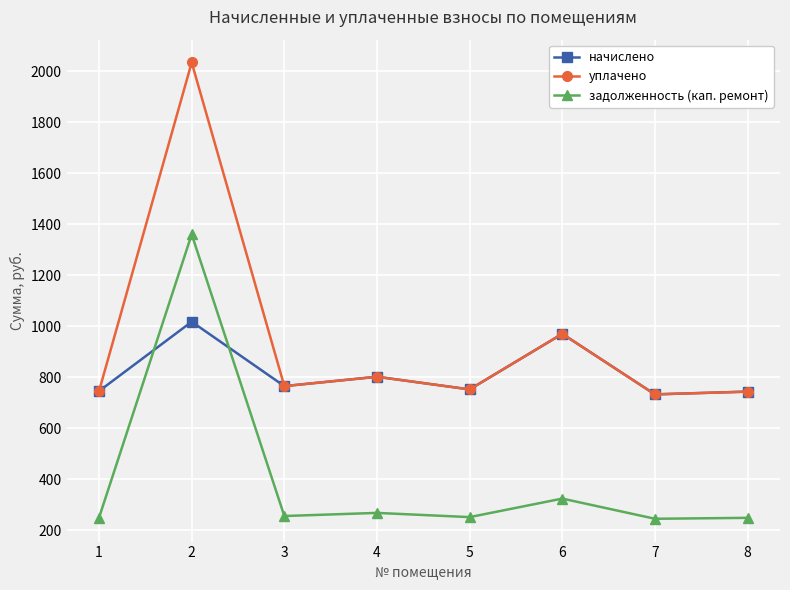

Which series has the largest total across all categories?

уплачено